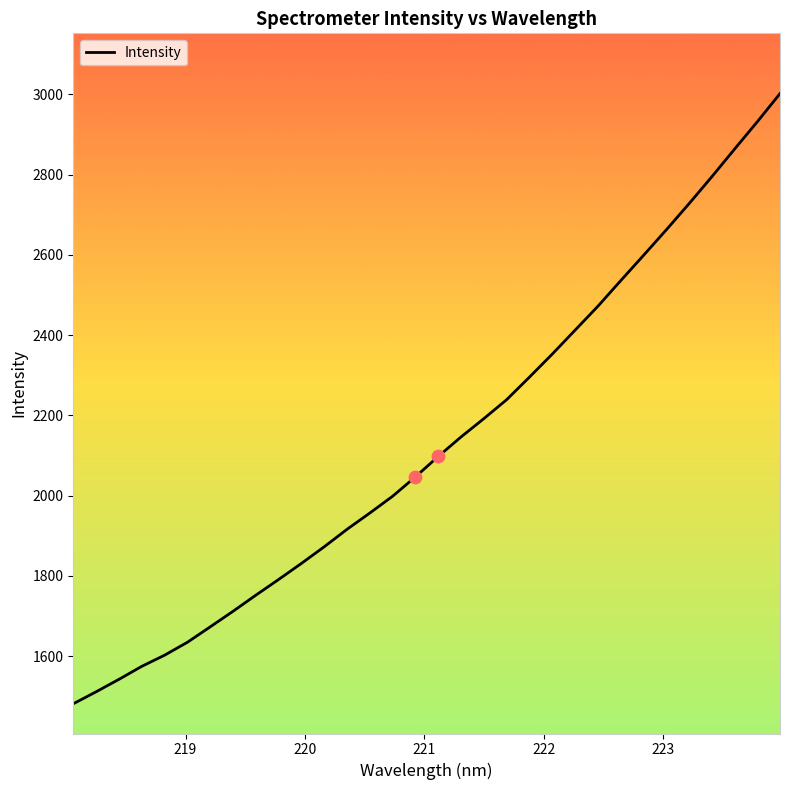

What is the minimum value shown in the chart?

1481.2